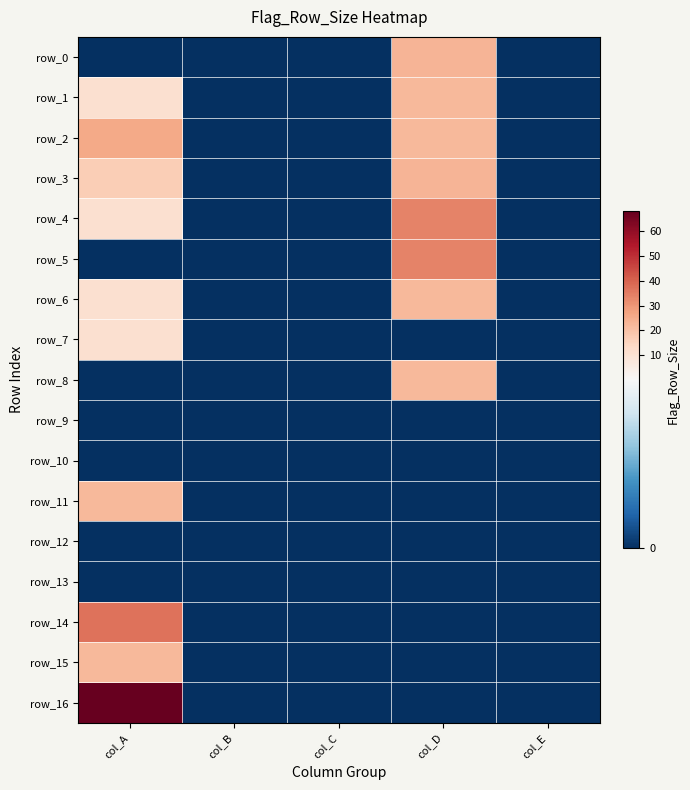

Reading left to right, transcribe all the data shown in this chart.

row_0: 0	0	0	23	0
row_1: 11	0	0	22	0
row_2: 26	0	0	22	0
row_3: 17	0	0	23	0
row_4: 11	0	0	34	0
row_5: 0	0	0	34	0
row_6: 11	0	0	22	0
row_7: 11	0	0	0	0
row_8: 0	0	0	22	0
row_9: 0	0	0	0	0
row_10: 0	0	0	0	0
row_11: 22	0	0	0	0
row_12: 0	0	0	0	0
row_13: 0	0	0	0	0
row_14: 37	0	0	0	0
row_15: 22	0	0	0	0
row_16: 68	0	0	0	0